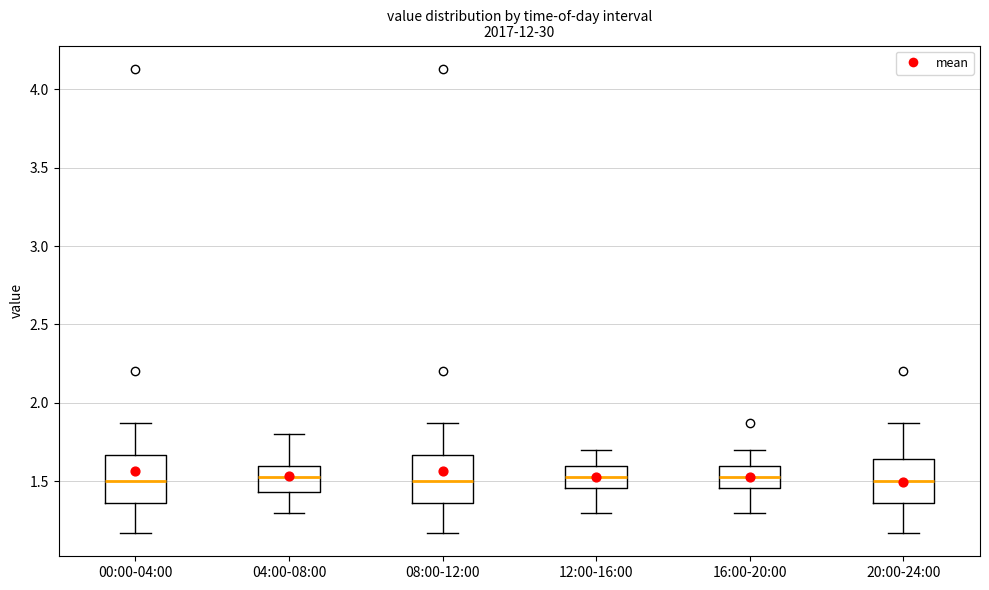

Reading left to right, transcribe this box plot: for each box, give where its median line is, the range the box spans, and where its two whiskers end, as read against the y-axis. The values are not printed on the chart, so give them approximately, as read against the axis.

00:00-04:00: median 1.50, box 1.35 to 1.65, whiskers 1.15 to 1.85
04:00-08:00: median 1.55, box 1.45 to 1.60, whiskers 1.30 to 1.80
08:00-12:00: median 1.50, box 1.35 to 1.65, whiskers 1.15 to 1.85
12:00-16:00: median 1.55, box 1.45 to 1.60, whiskers 1.30 to 1.70
16:00-20:00: median 1.55, box 1.45 to 1.60, whiskers 1.30 to 1.70
20:00-24:00: median 1.50, box 1.35 to 1.65, whiskers 1.15 to 1.85